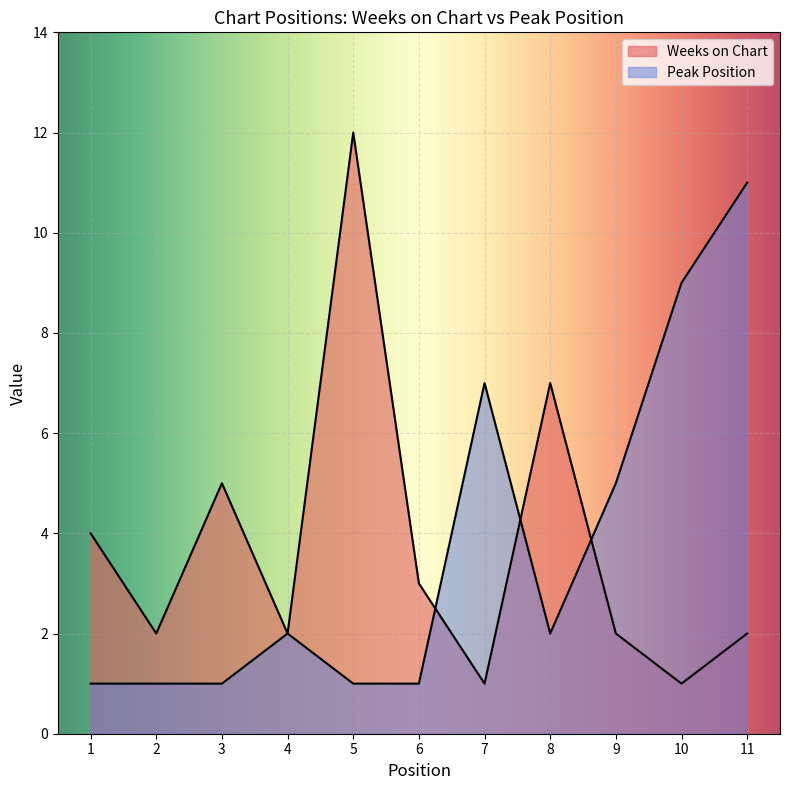

Is it true that Weeks on Chart equals 3 at 6?

True